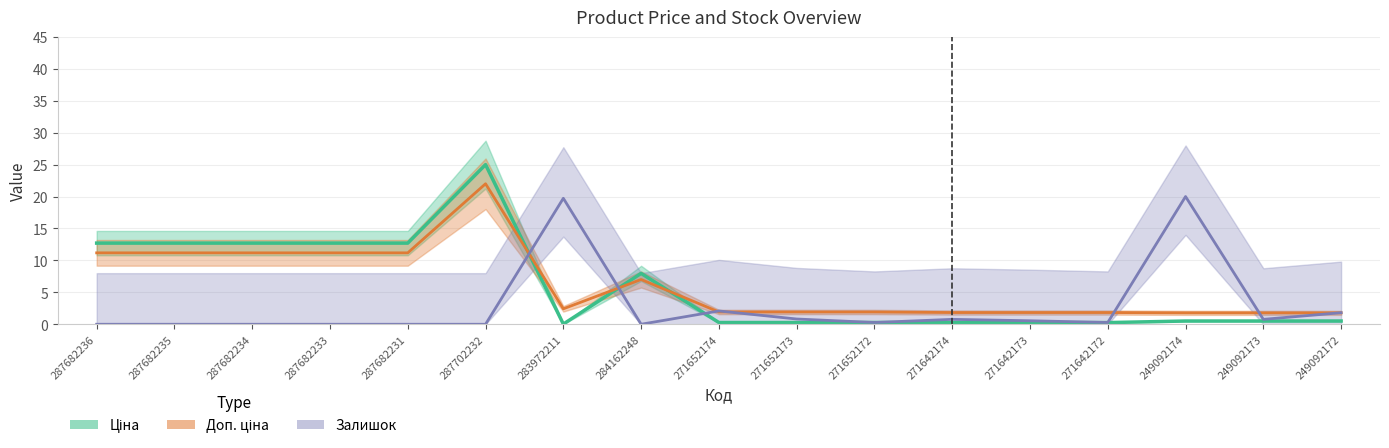

Count the number of data series in this chart.

3